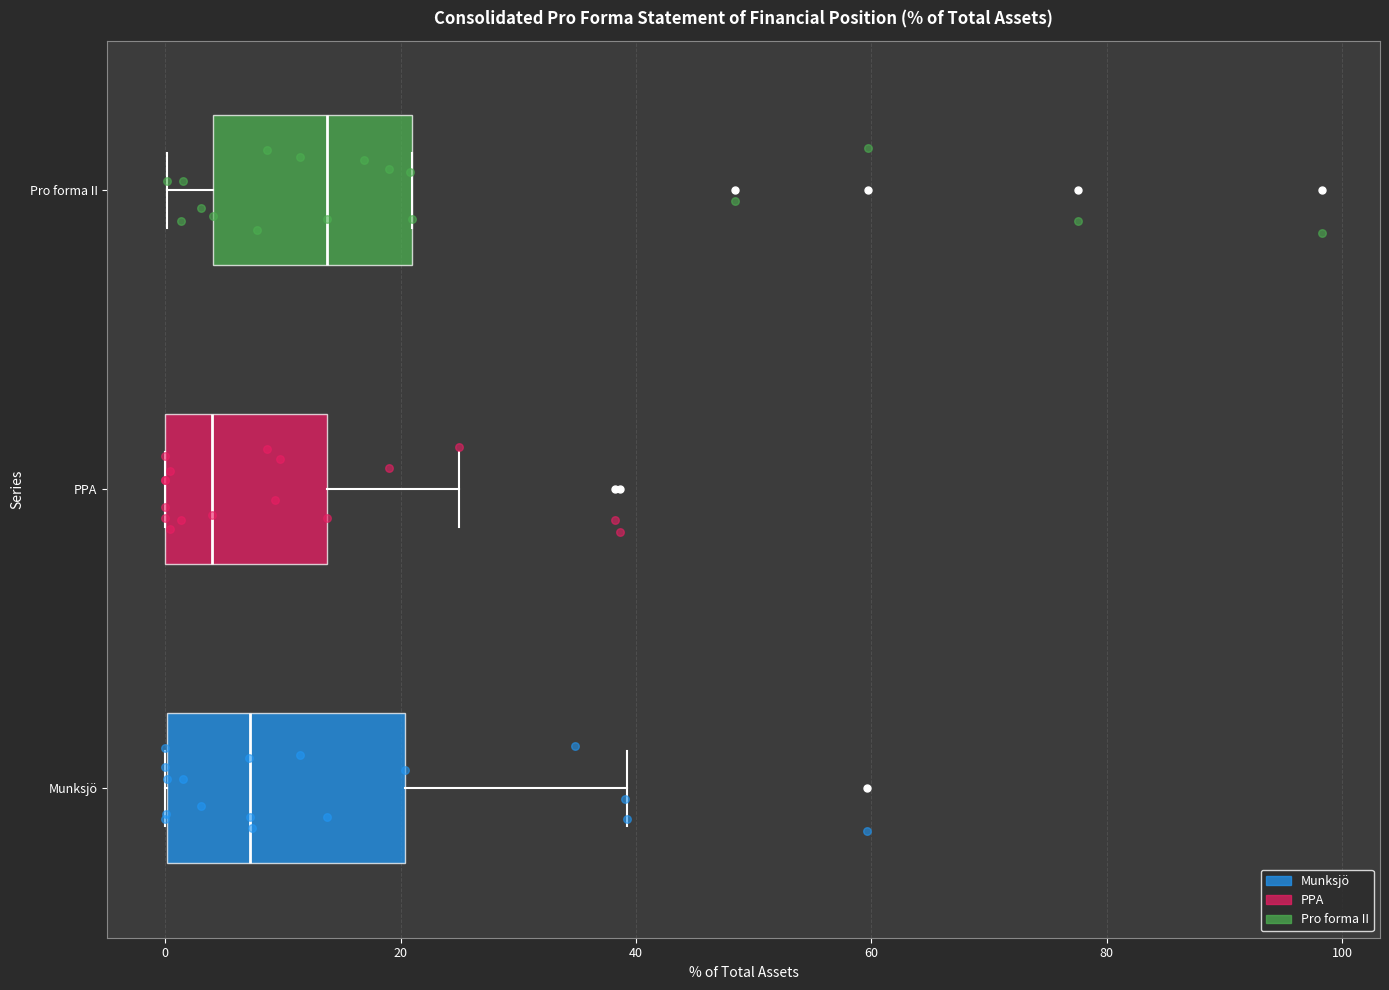

Which box is the widest, from its left edge to its right edge?

Munksjö